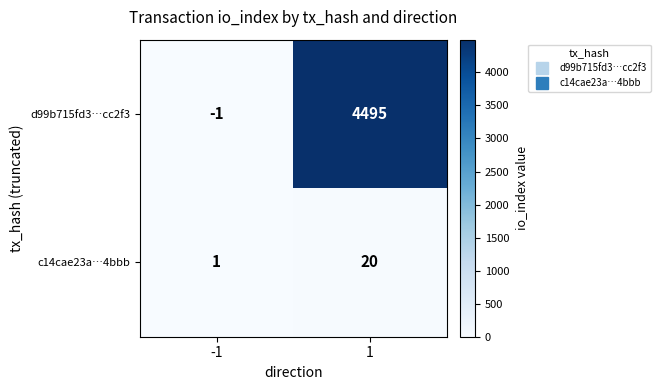

Which series has the widest spread of values?

d99b715fd3…cc2f3